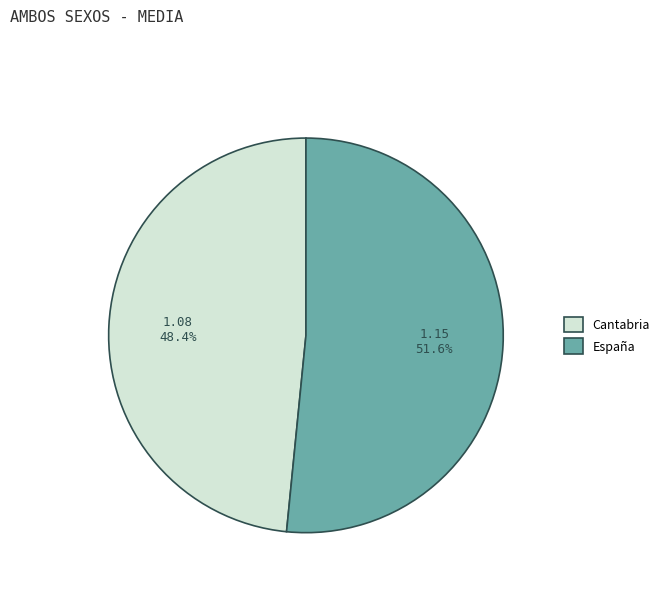

What percentage is NOT represented by Cantabria?

51.6%